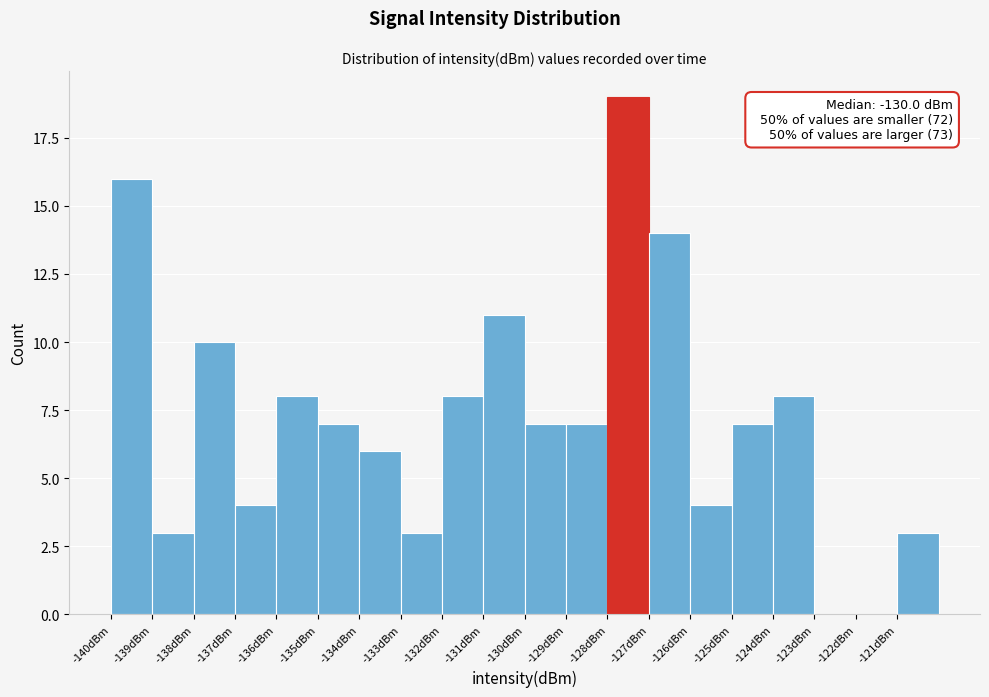

Which range on the x-axis has the tallest bar?

-128.0 to -127.0